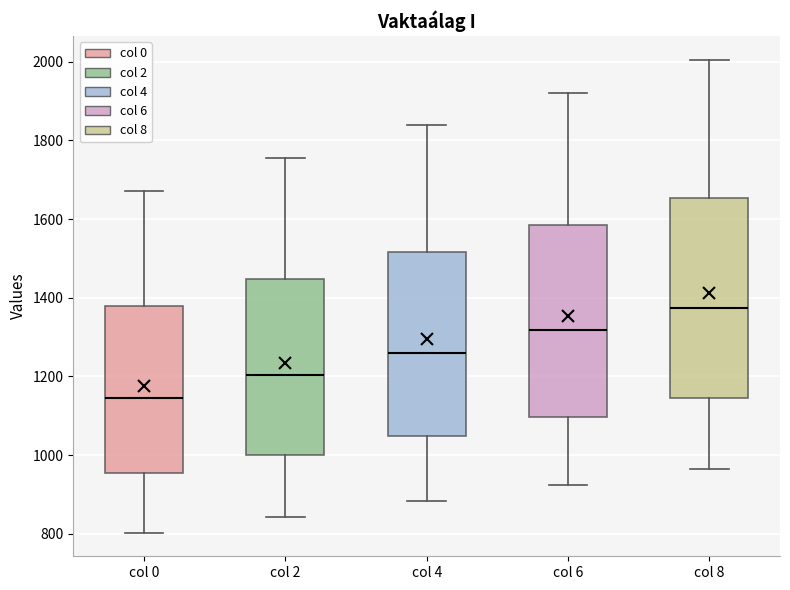

Which box is the tallest, from its lower edge to its upper edge?

col 8